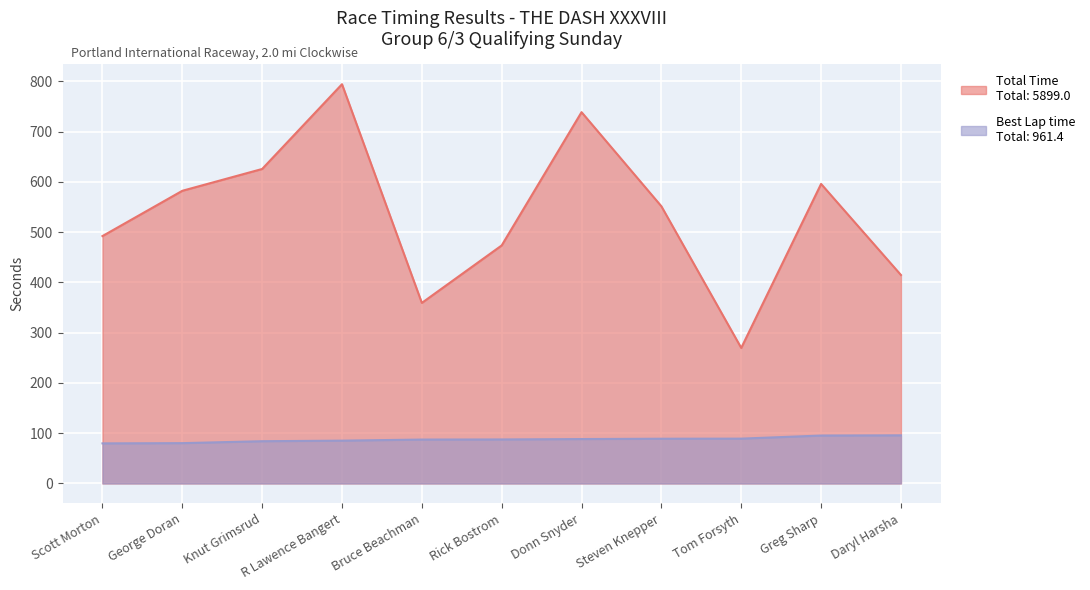

What is the difference between the highest and lowest values at George Doran?

502.2